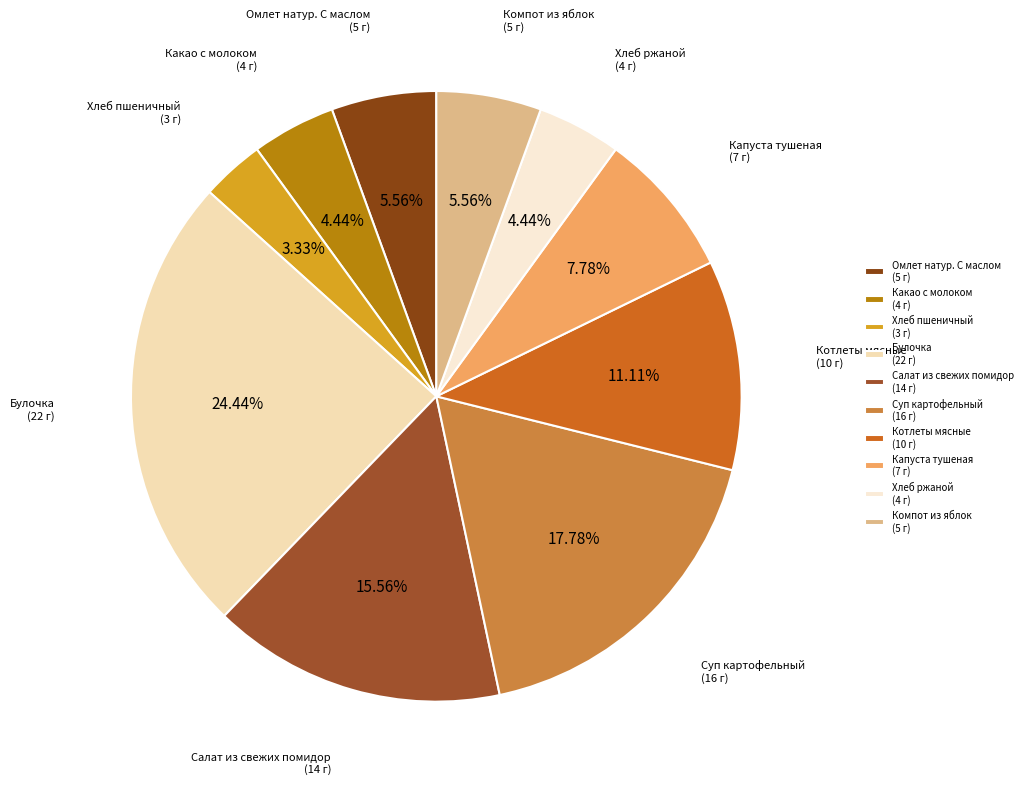

What percentage is the Капуста тушеная slice, to the nearest percent?

8%